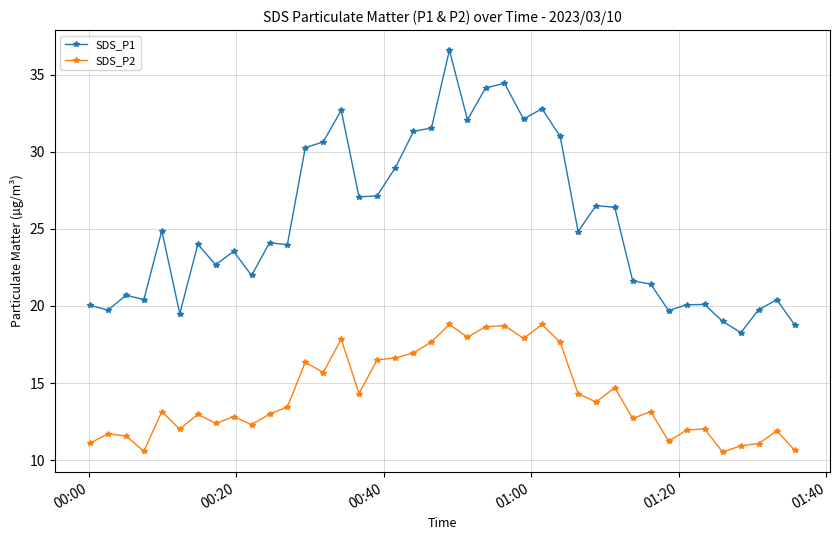

Which series has the widest spread of values?

SDS_P1